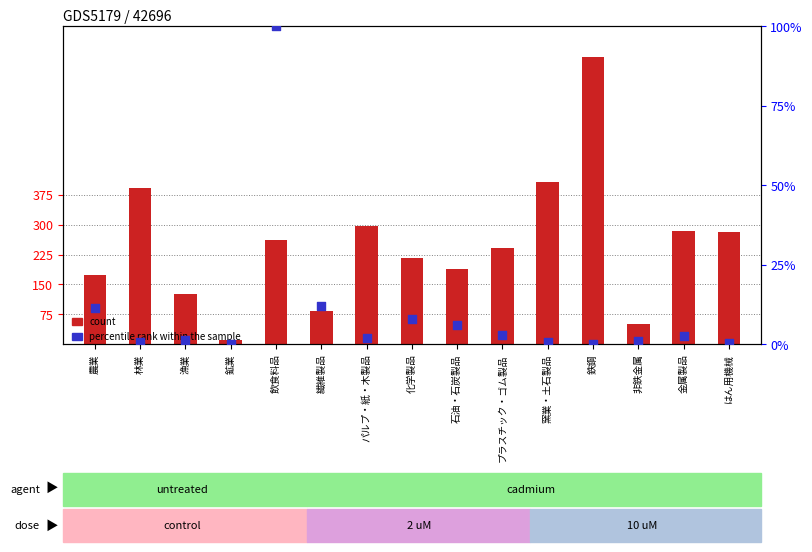

Which series contains the lowest Y value?

percentile rank within the sample